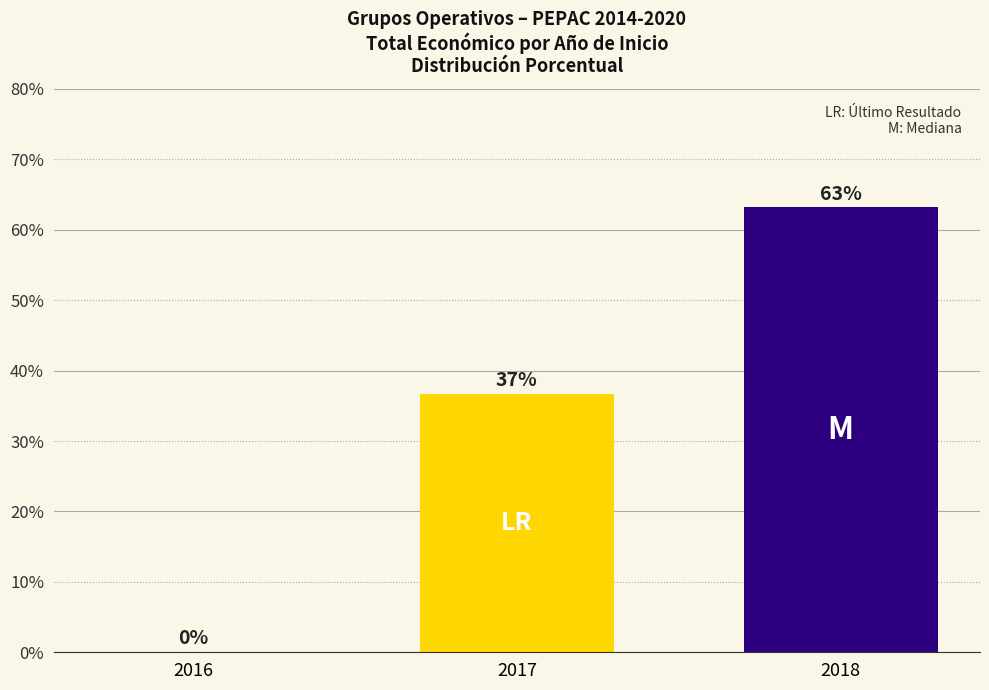

Are the bars grouped side by side (vs. stacked)?

No